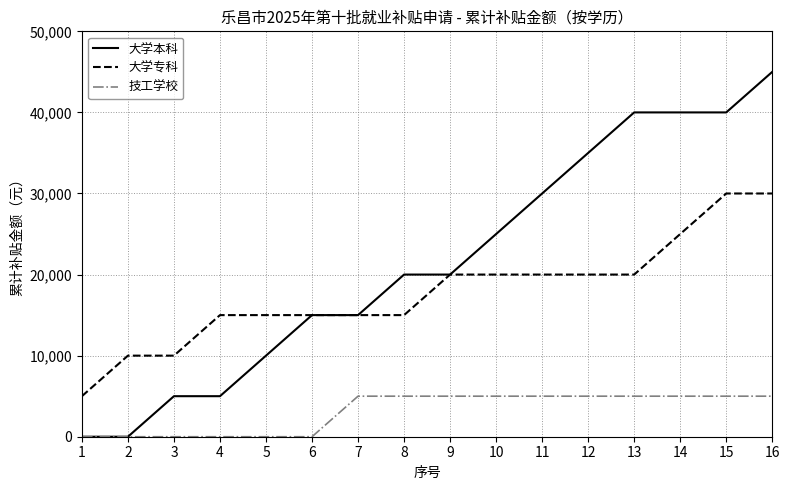

Reading left to right, what are all the values shown in this chart?

大学本科: 0	0	5000	5000	10000	15000	15000	20000	20000	25000	30000	35000	40000	40000	40000	45000
大学专科: 5000	10000	10000	15000	15000	15000	15000	15000	20000	20000	20000	20000	20000	25000	30000	30000
技工学校: 0	0	0	0	0	0	5000	5000	5000	5000	5000	5000	5000	5000	5000	5000